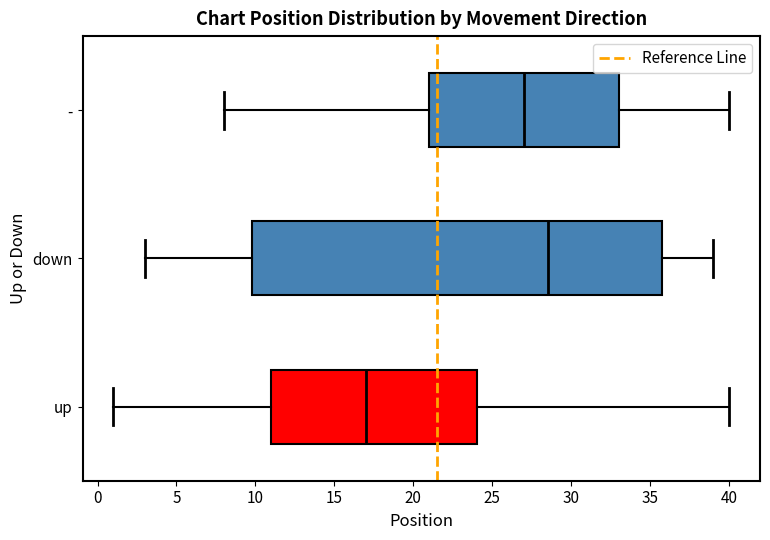

Which box's median line is the furthest to the left?

up